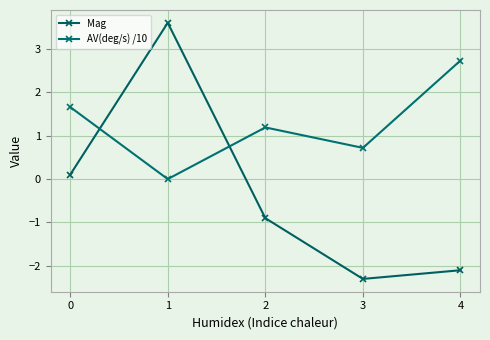

How many values in the AV(deg/s) /10 series are below 1?

2